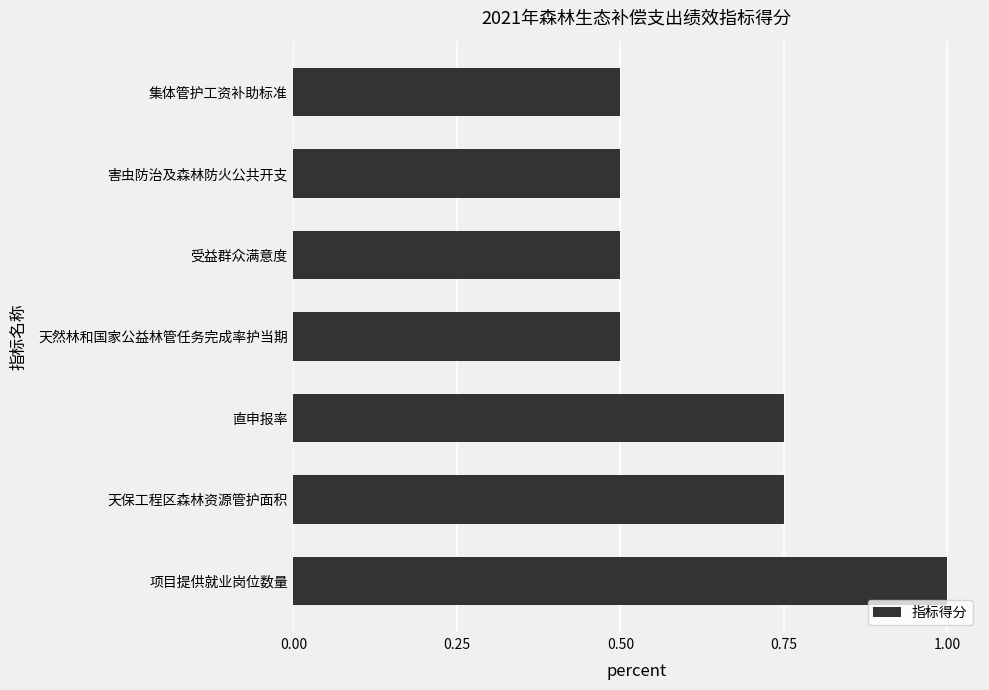

How many bars are there in total?

7